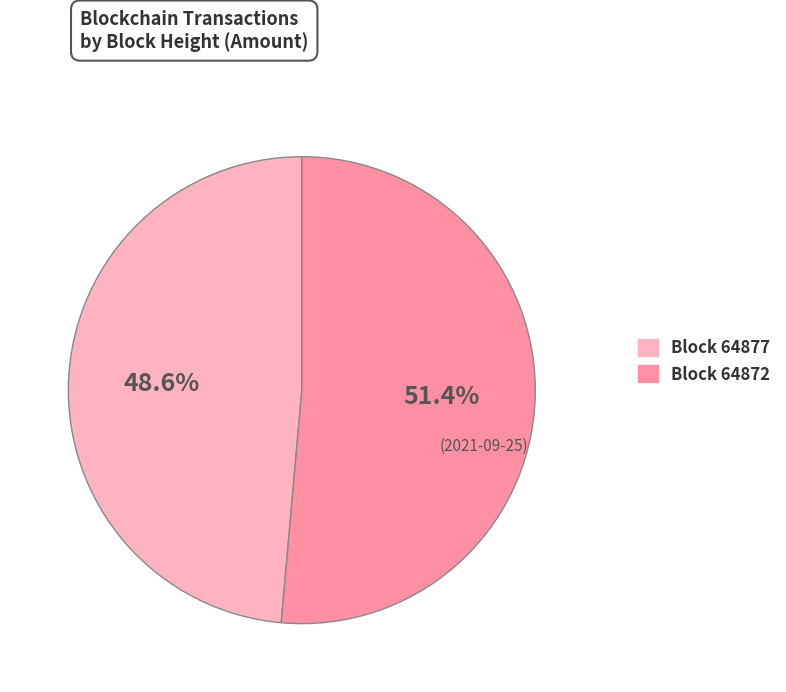

Count the number of slices in the pie.

2